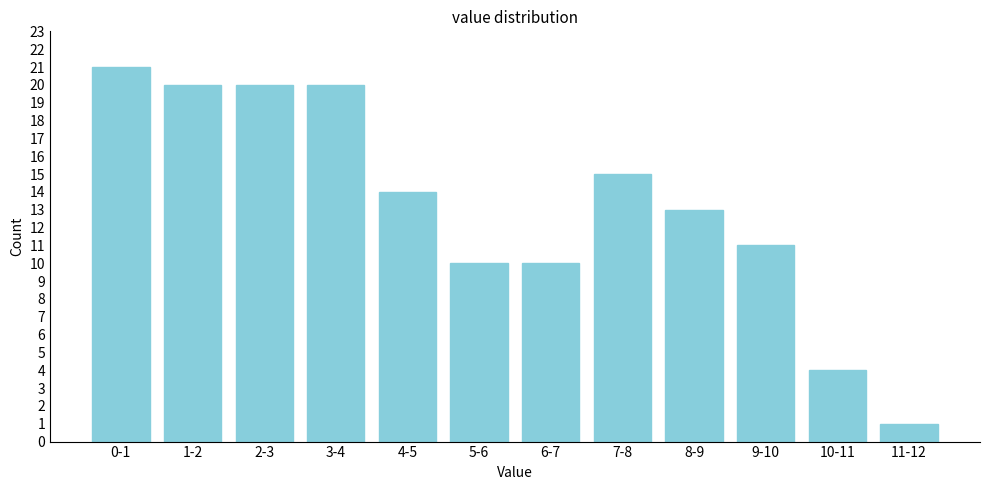

Reading left to right, what are all the values shown in this chart?

21	20	20	20	14	10	10	15	13	11	4	1